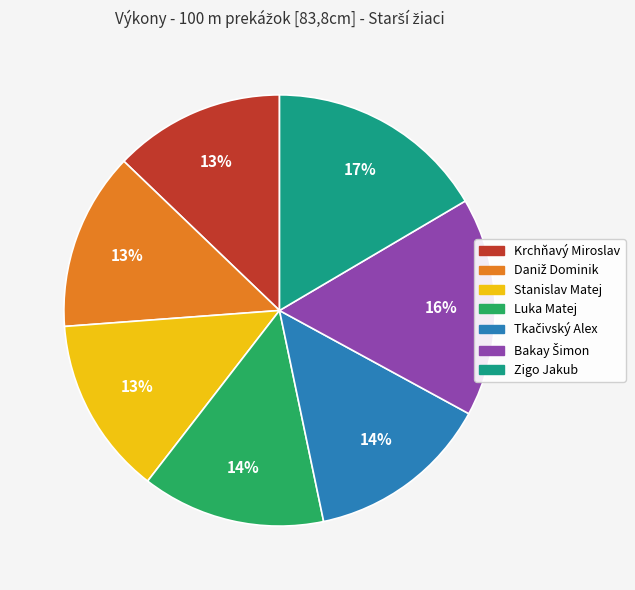

What percentage is the Zigo Jakub slice, to the nearest percent?

17%